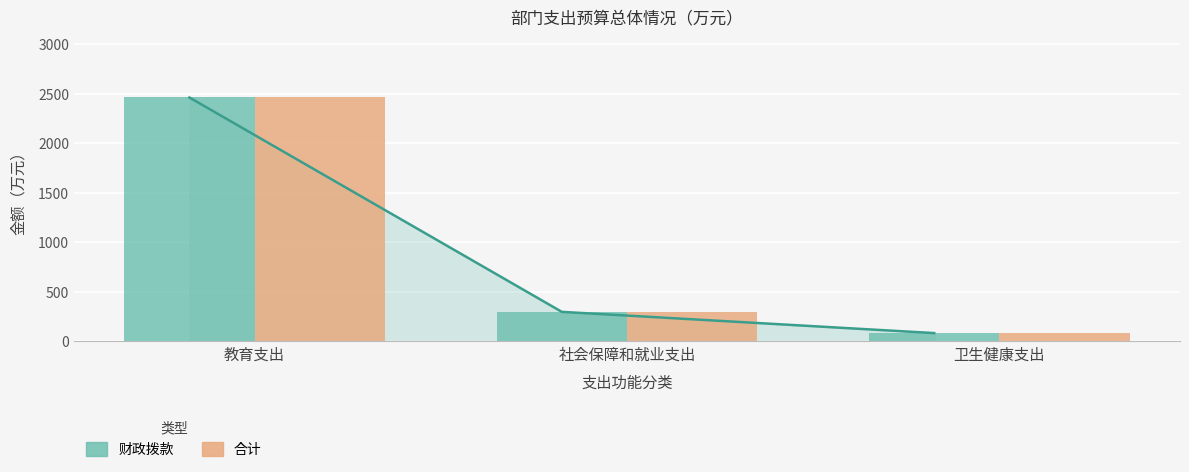

Is the value of 合计 at 社会保障和就业支出 greater than the value of 财政拨款 at 教育支出?

No